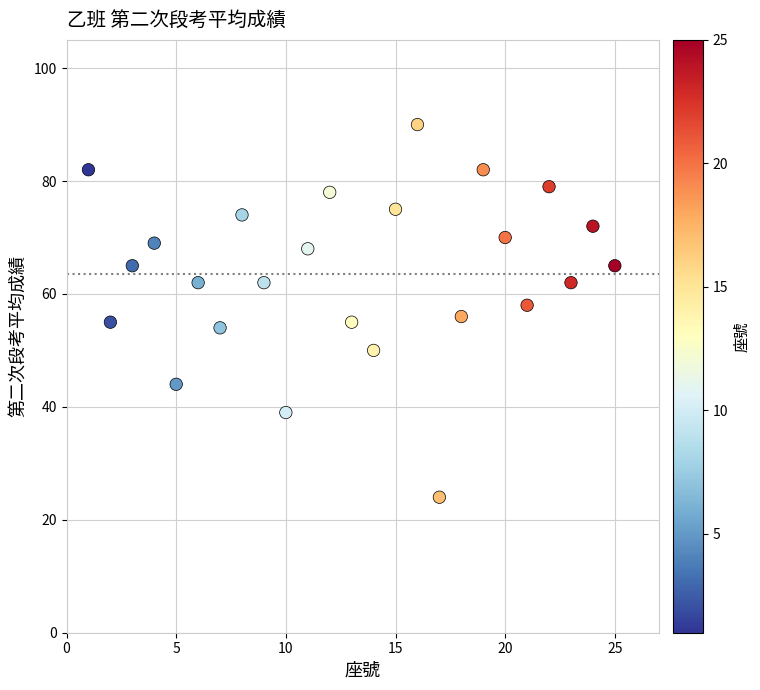

What is the range of X values (max minus min)?

24